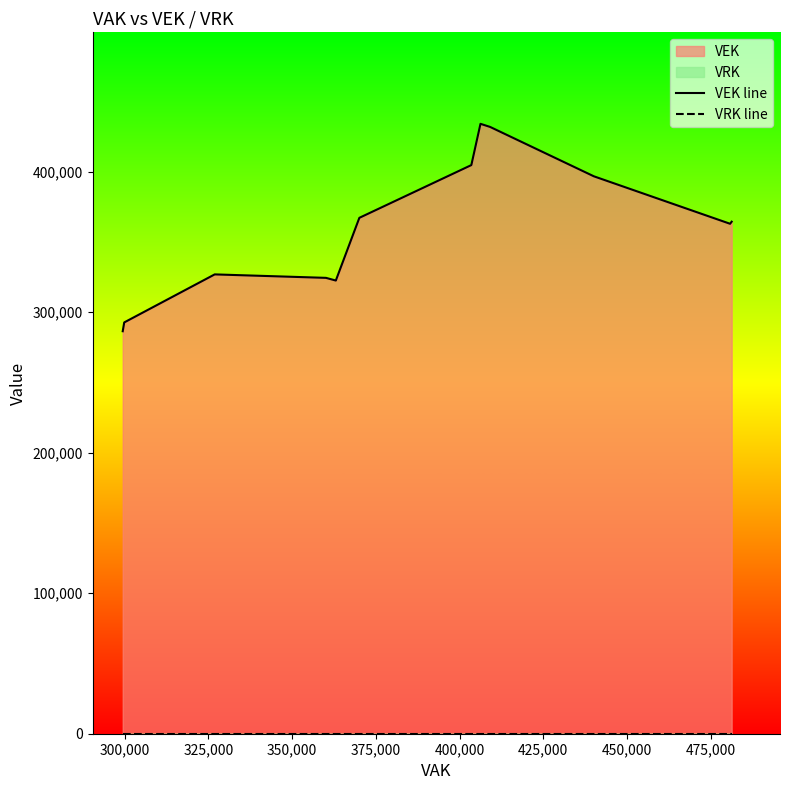

What is the average value of the VEK line series?

359539